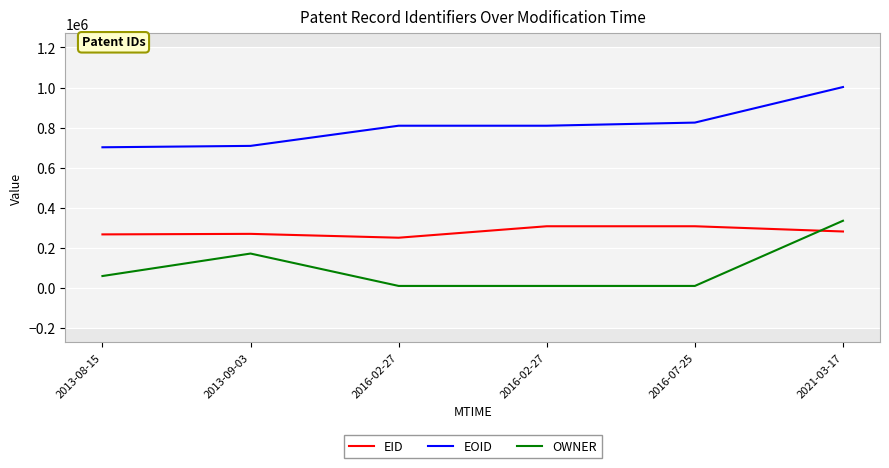

True or false: EID and EOID cross at least once.

False